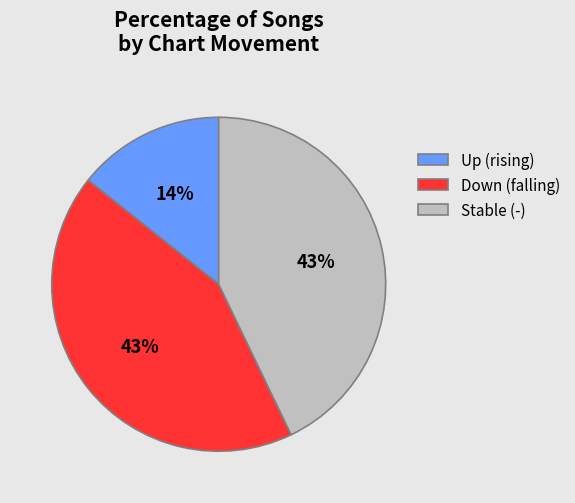

Is there a majority slice in this chart?

No